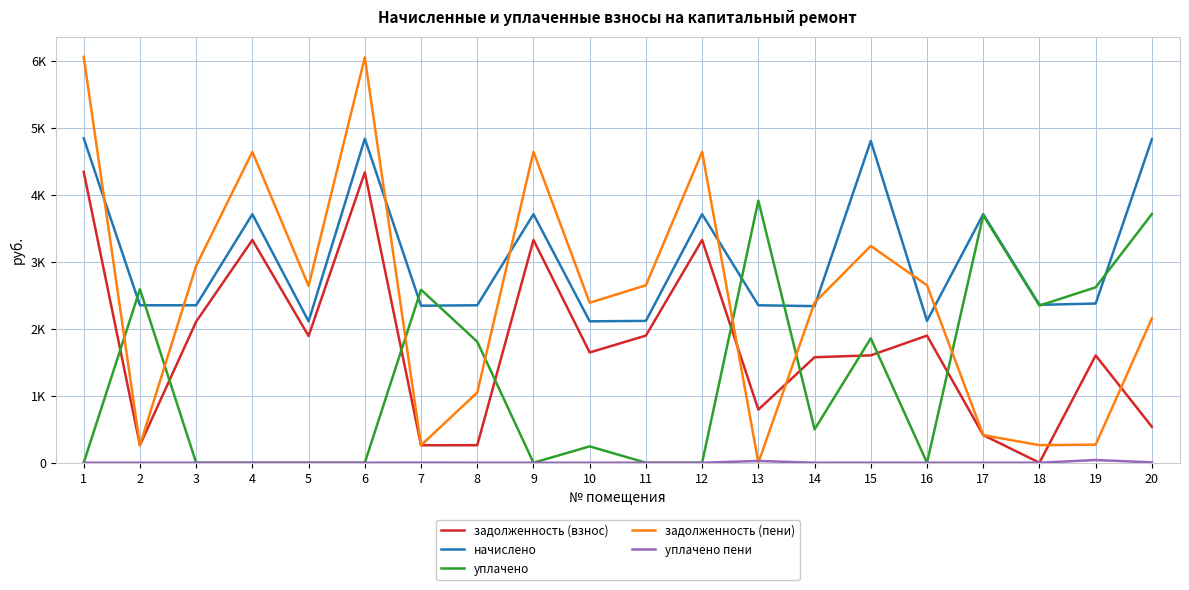

Does the chart have visible grid lines?

Yes